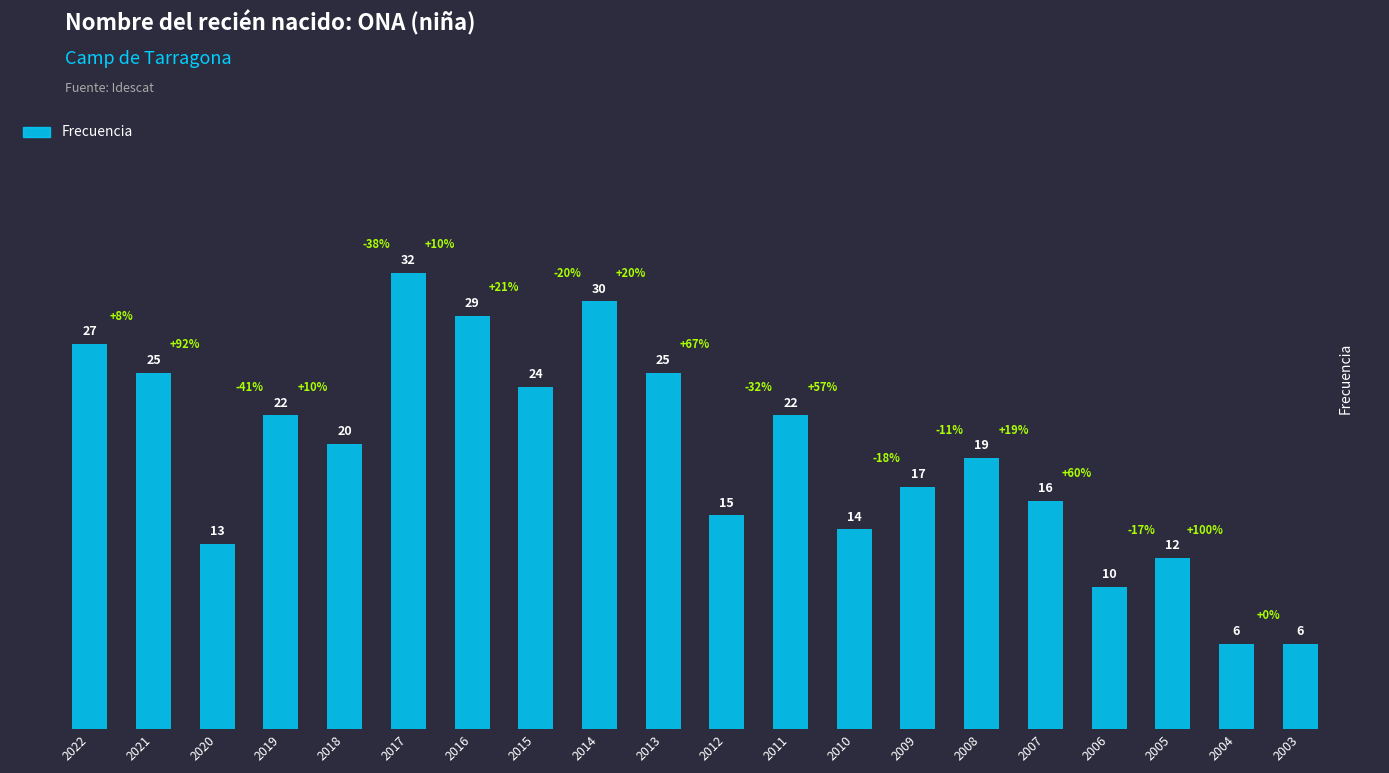

What is the value of the 7th bar from the left?

29